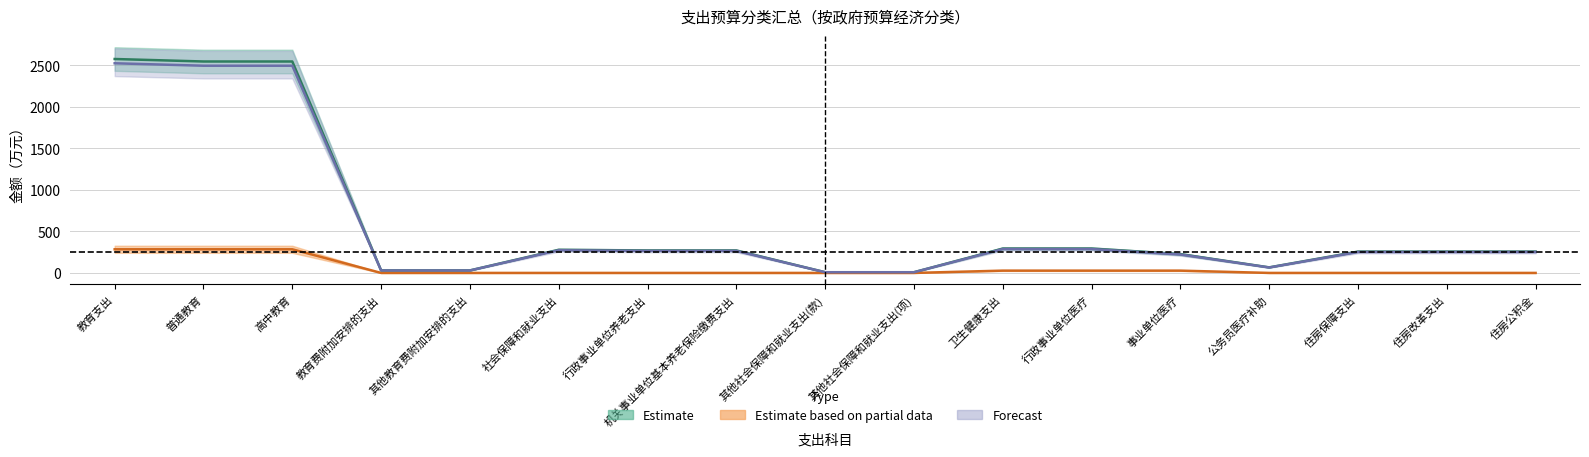

Where is the first local minimum for 总计?

公务员医疗补助